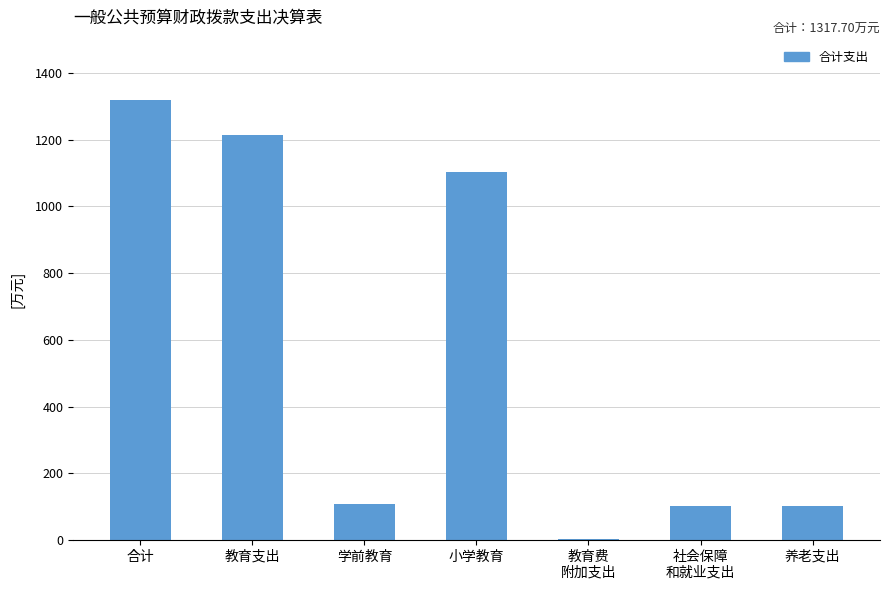

How many series are shown in this chart?

1